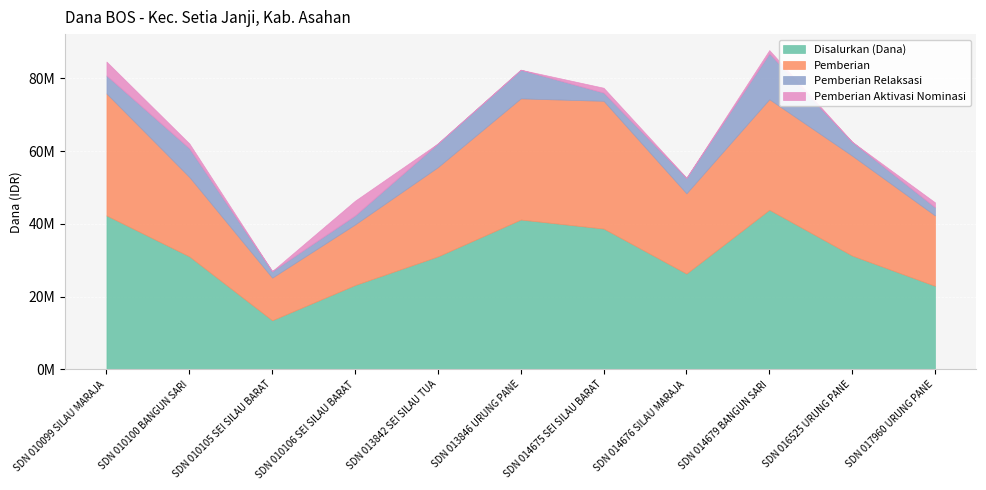

What are all the series names shown in the legend?

Disalurkan (Dana), Pemberian, Pemberian Relaksasi, Pemberian Aktivasi Nominasi